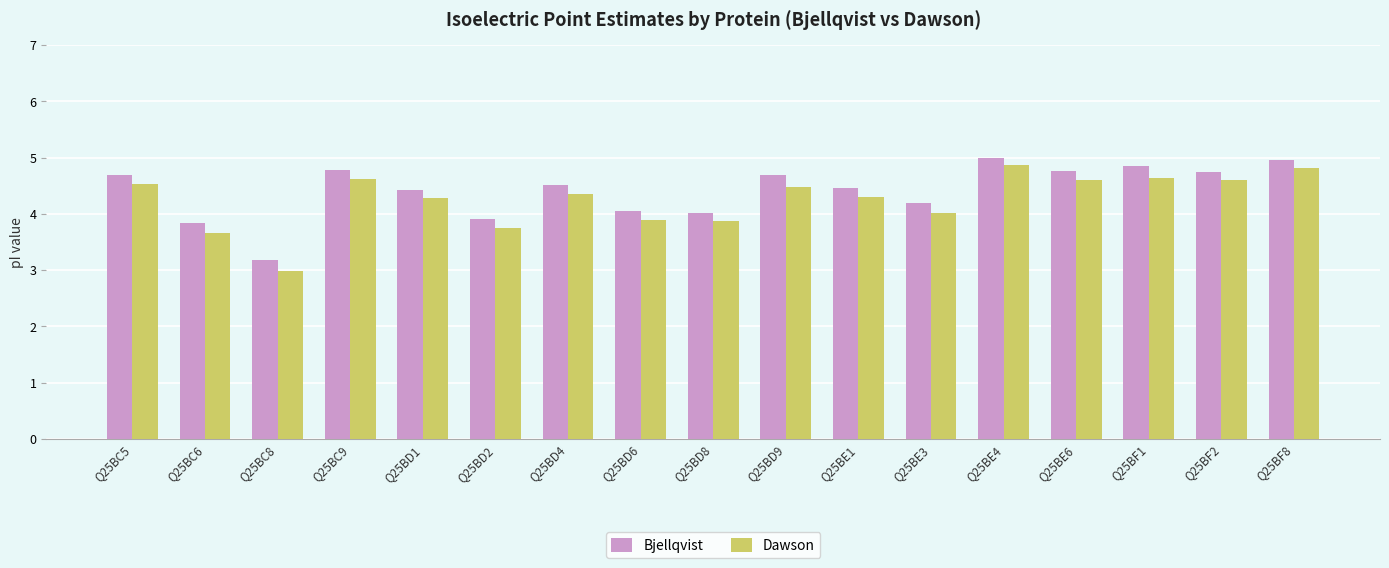

How many bars are there in each group?

2